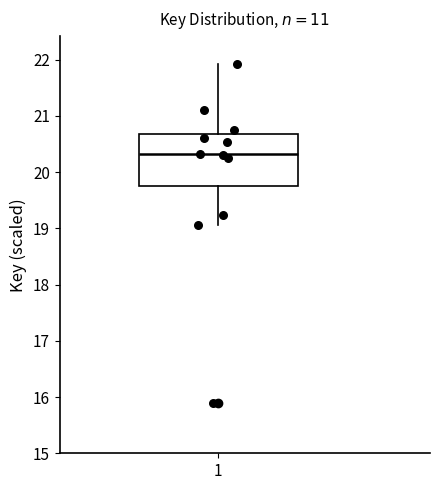

Read this box plot against the y-axis: the position of the median line, the range covered by the box, and the ends of both whiskers. The values are not printed on the chart, so give them approximately, as read against the axis.

median 20.3, box 19.7 to 20.7, whiskers 19.1 to 21.9